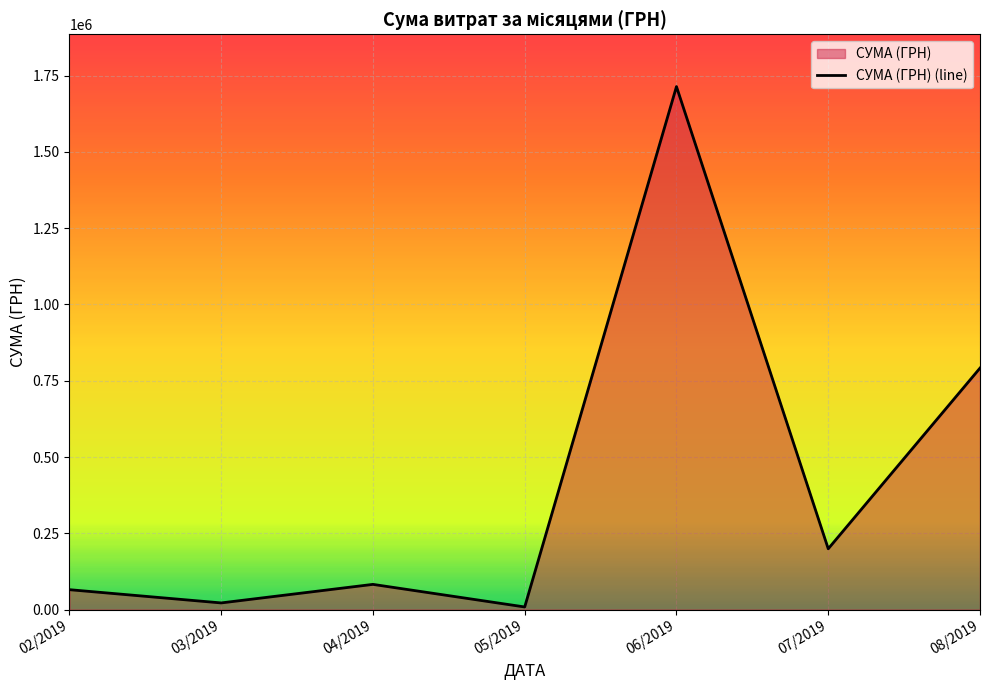

What is the label of the 2nd point from the right?

07/2019